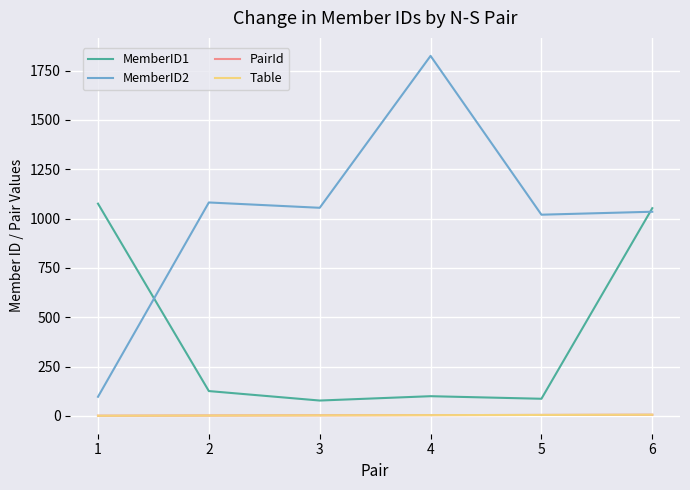

What is the lowest value of the MemberID2 series?

97